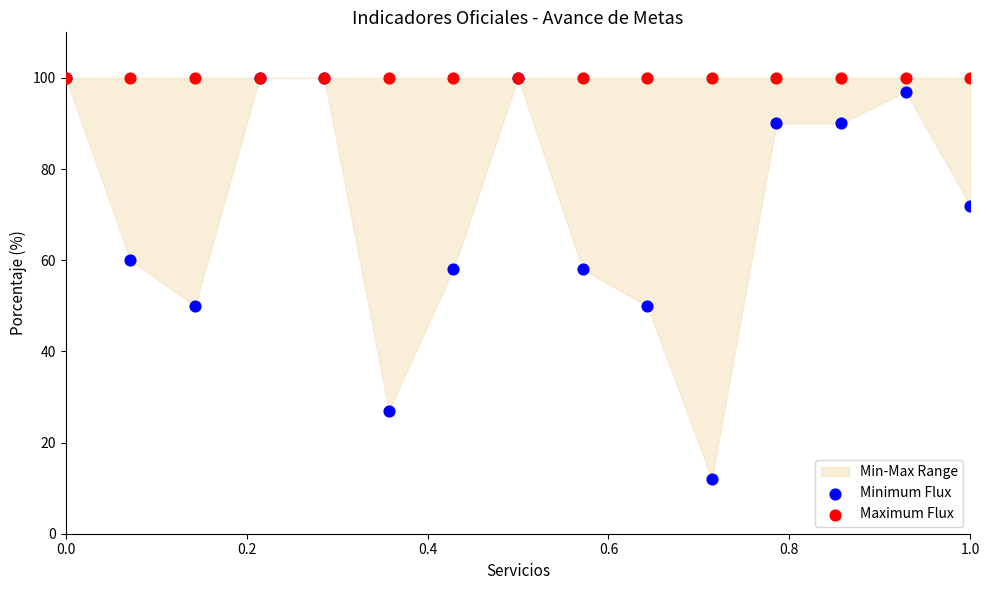

Which series has the largest Y range (max minus min)?

Minimum Flux